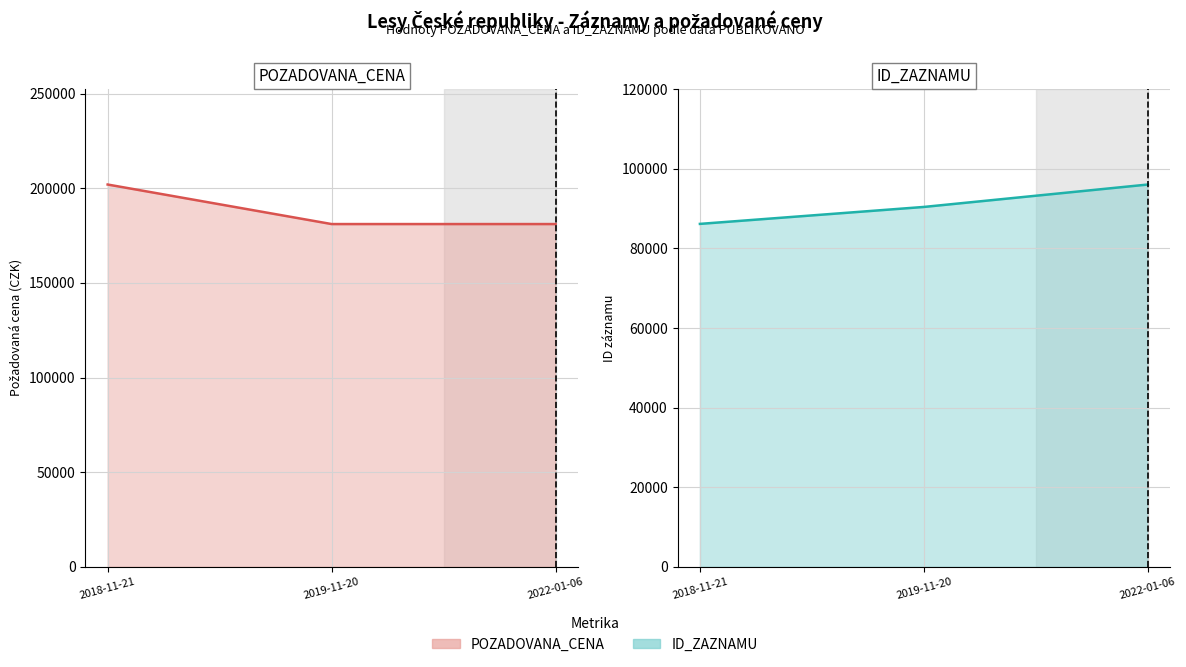

What is the greatest value displayed?

201980